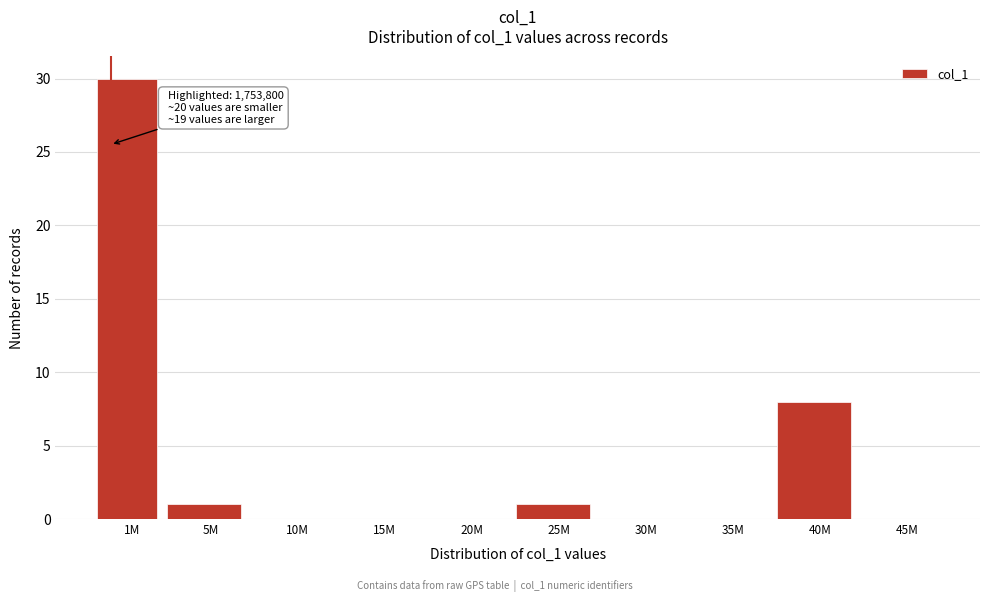

Reading left to right, extract all data points from this chart.

1M=30	5M=1	10M=0	15M=0	20M=0	25M=1	30M=0	35M=0	40M=8	45M=0